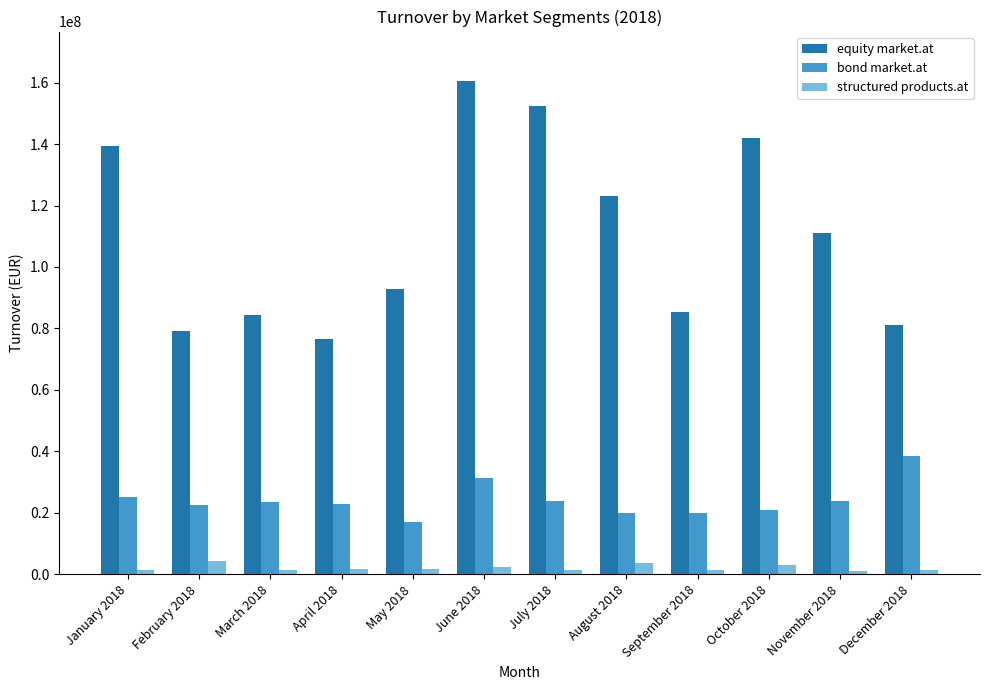

What position from the right is August 2018?

5